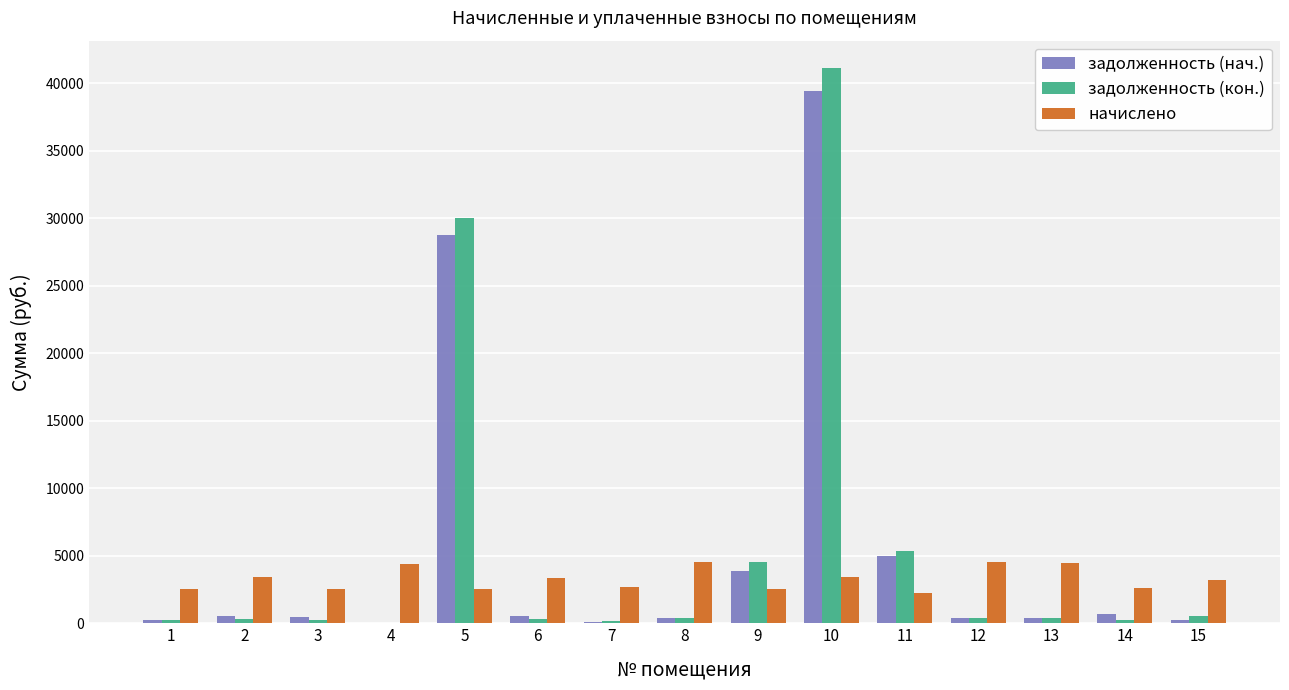

At which category is the sum across all series the highest?

10